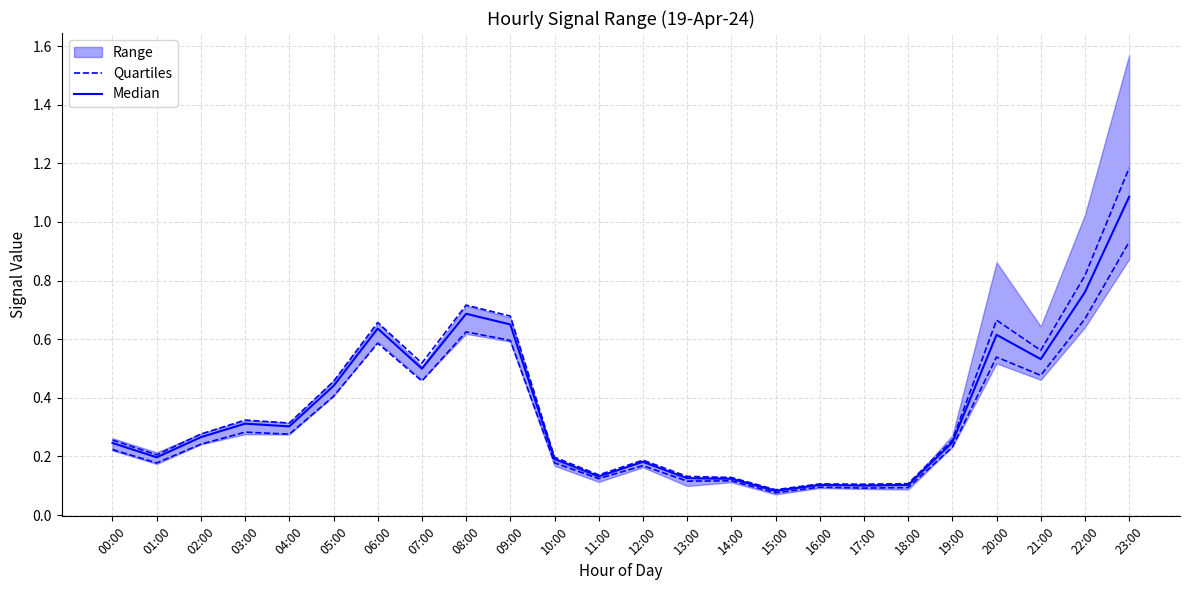

What is the minimum value shown in the chart?

0.1